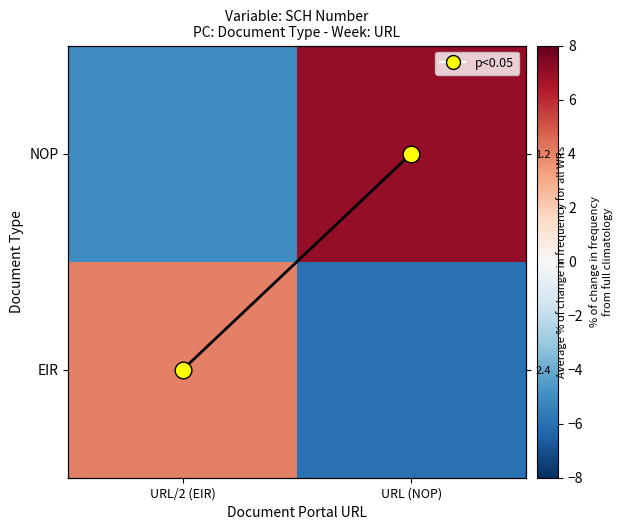

Which series has the largest range (max minus min)?

NOP